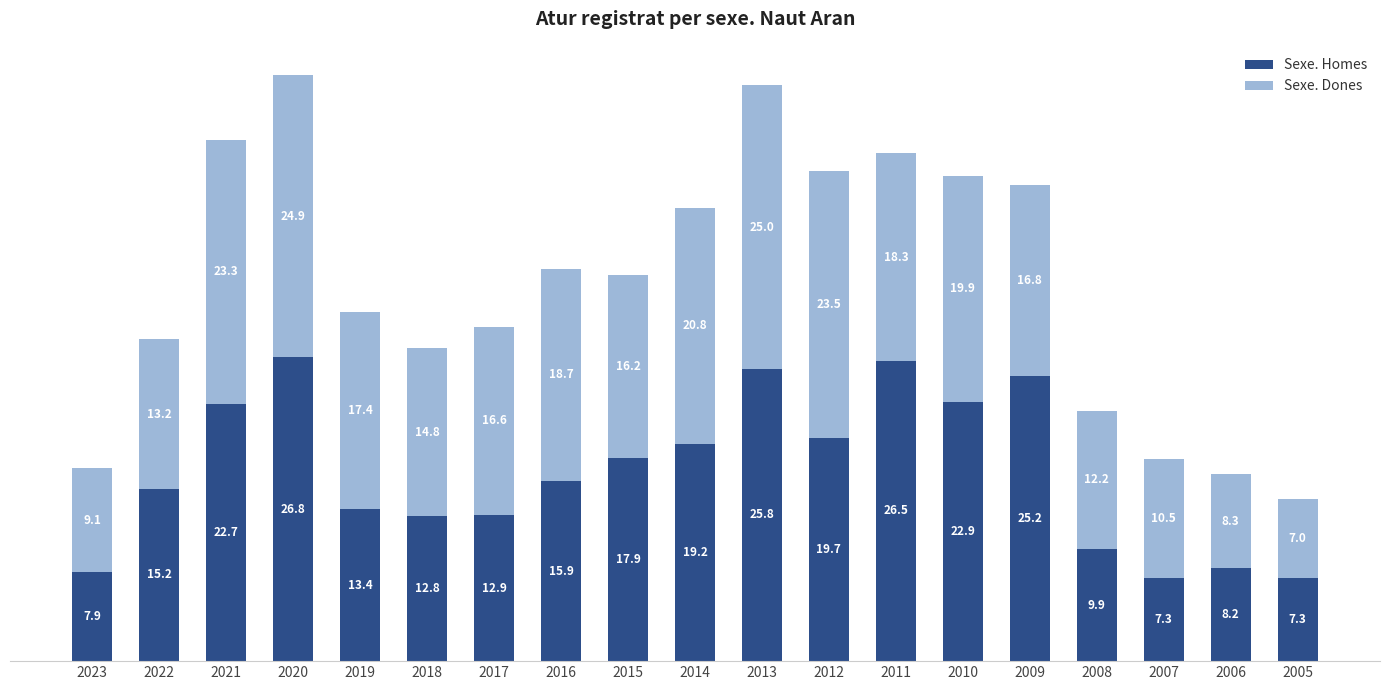

Read the Sexe. Homes value at 2017.

12.9